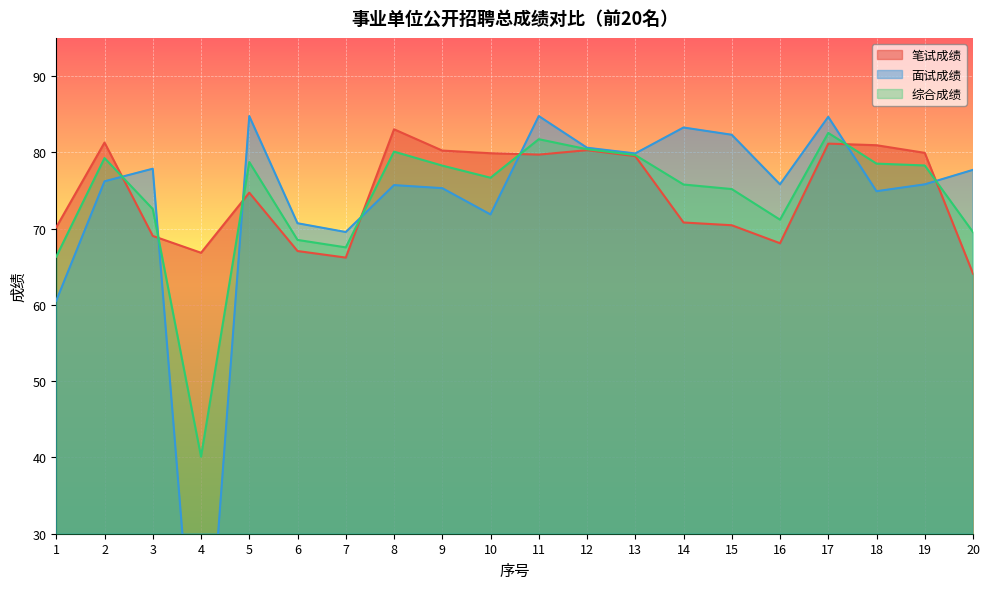

What is the minimum value for 综合成绩?

40.1